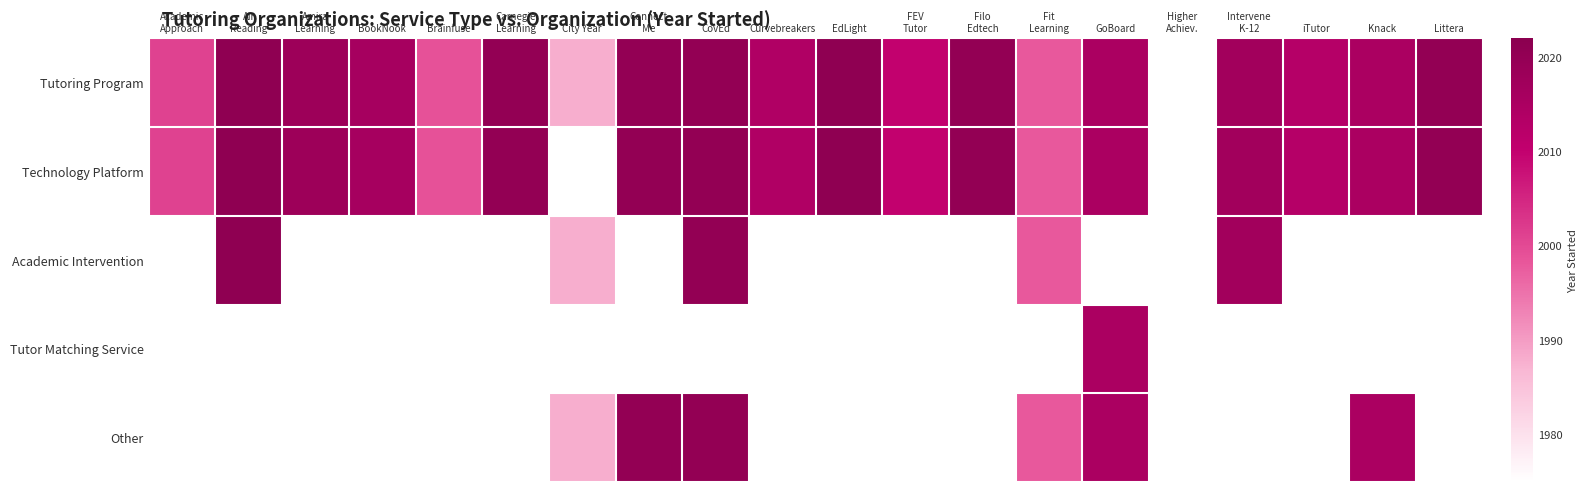

Which series changed the most between Brainfuse and City Year?

Tutoring Program